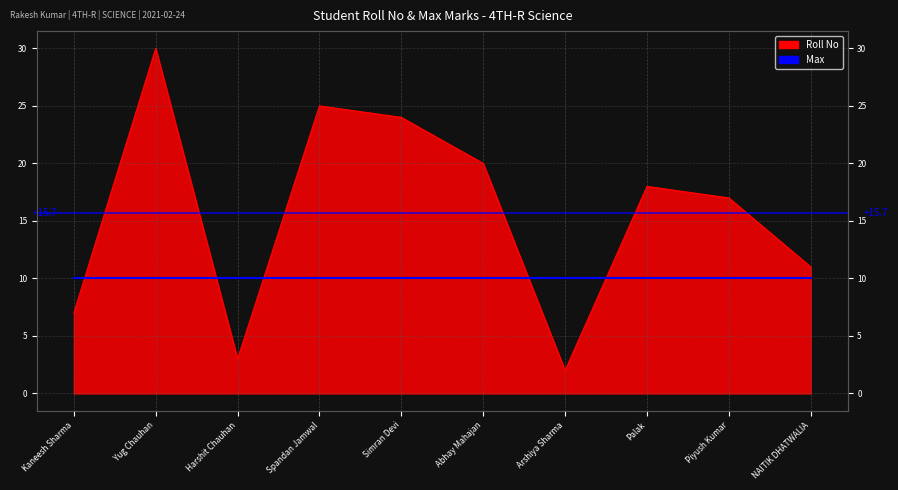

What is the change in value from Spandan Jamwal to Piyush Kumar?

-8